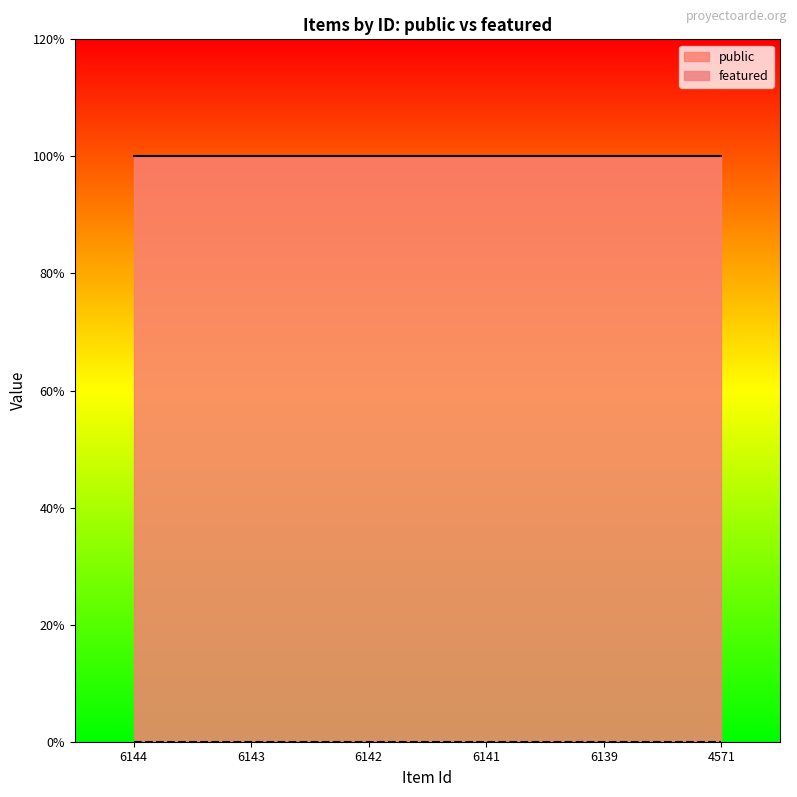

Count the number of data series in this chart.

2